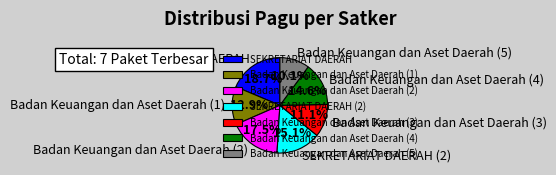

To the nearest percent, what is the difference between the largest and smallest slice percentages?

9%